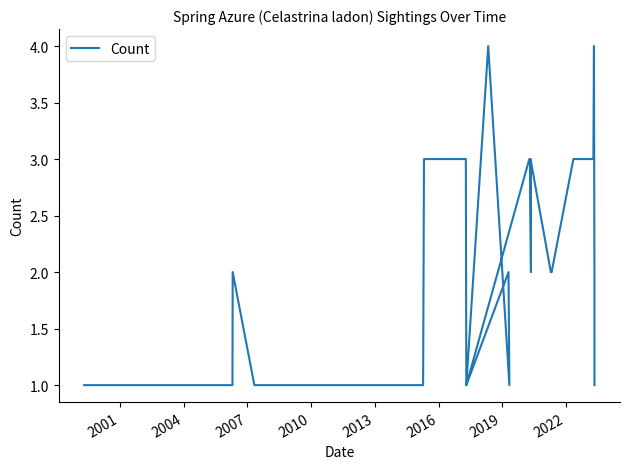

What is the difference between the maximum and minimum values?

3